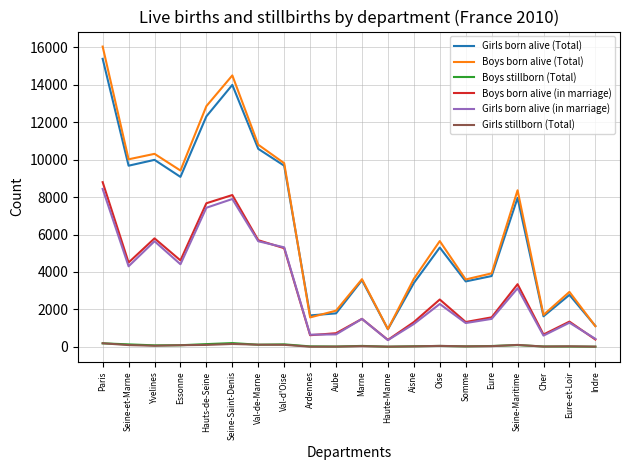

What is the difference between the highest and lowest values at Ardennes?

1671